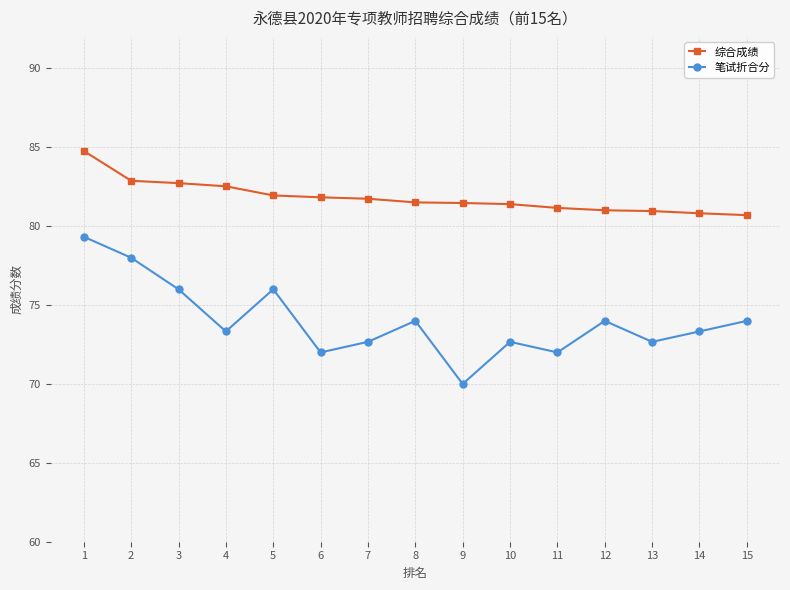

Is the value of 笔试折合分 at 8 greater than the value of 综合成绩 at 6?

No